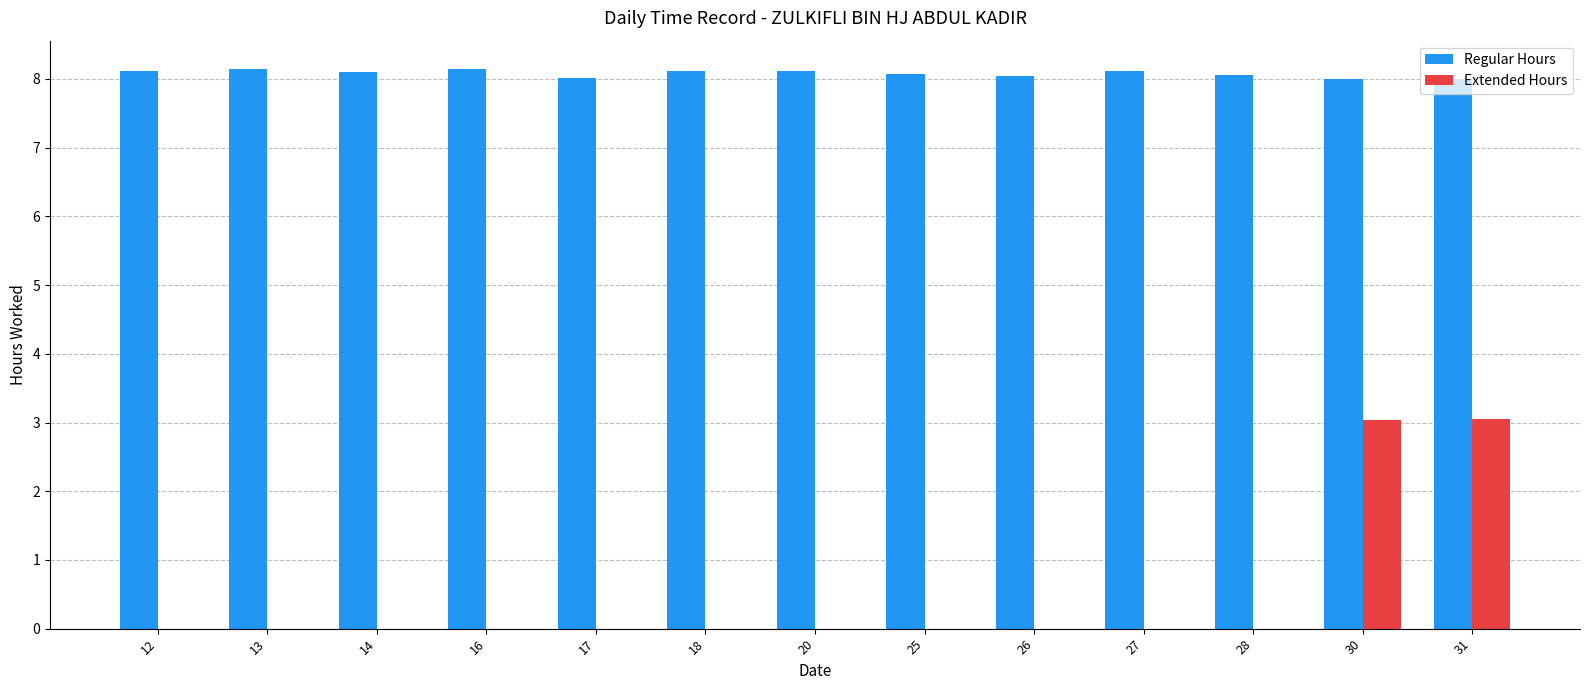

Is the value of Regular Hours at 16 greater than the value of Extended Hours at 28?

Yes